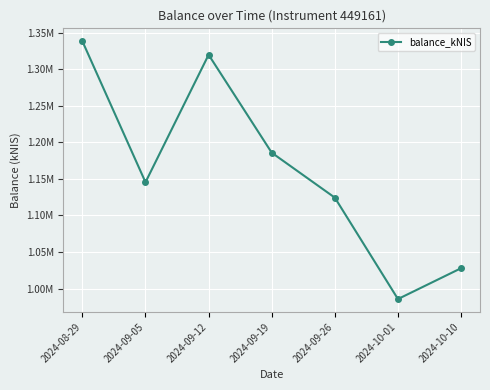

Which has a higher value, 2024-09-12 or 2024-09-05?

2024-09-12